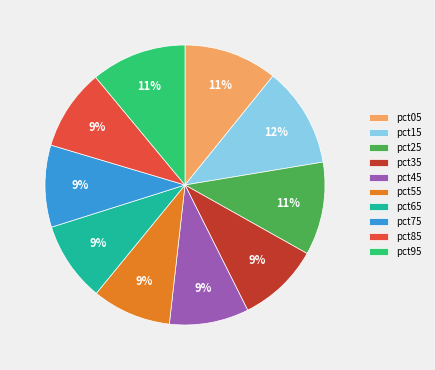

The pct05 slice represents 11% of the pie. True or false?

True